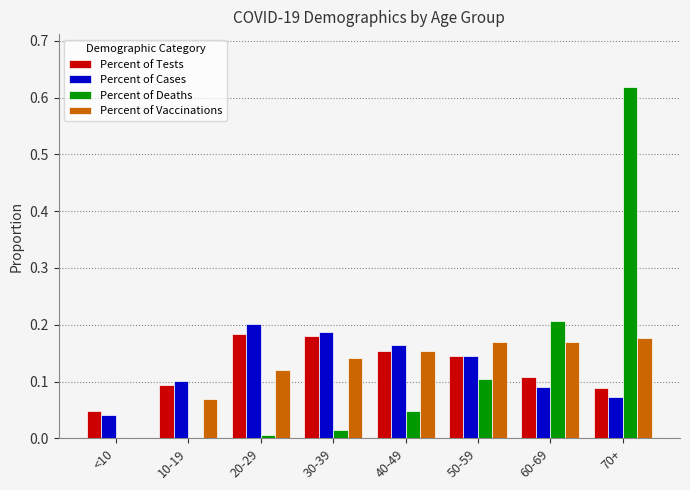

The Percent of Cases series shows 0.1 at 40-49. True or false?

False